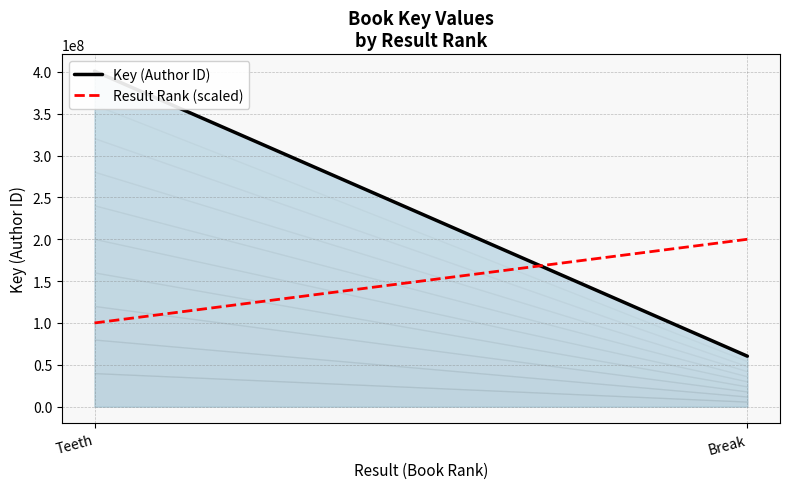

At which category is the sum across all series the highest?

Teeth